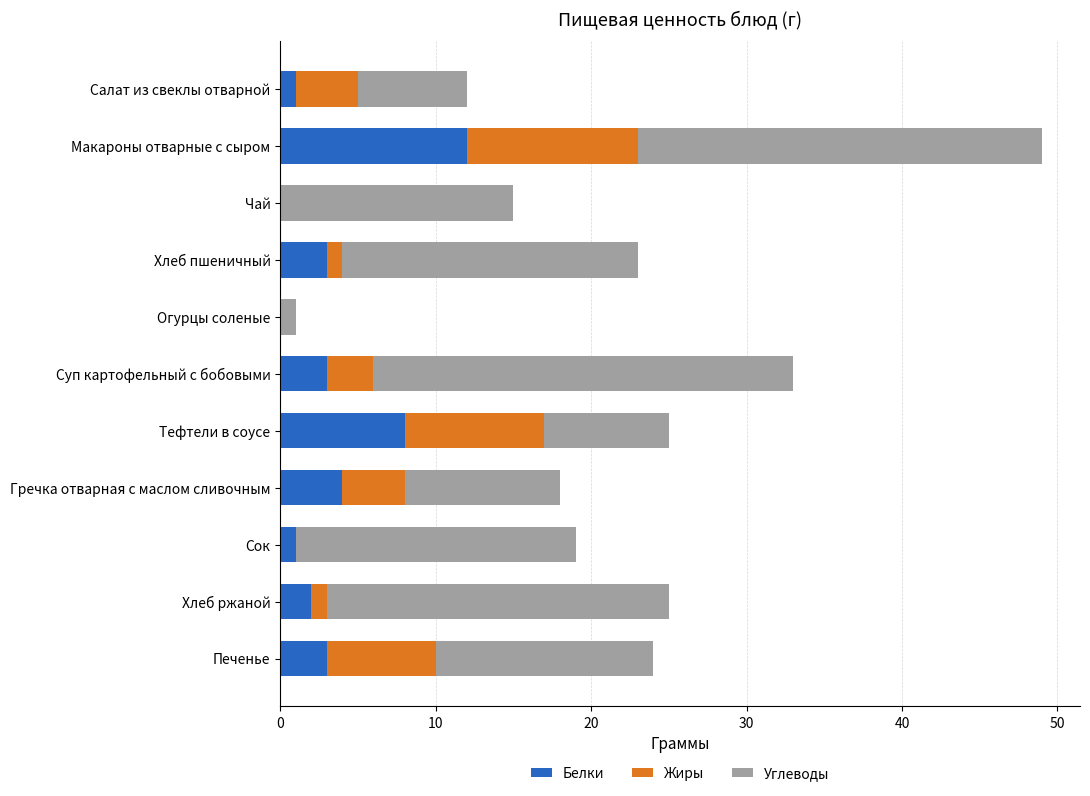

Read the Белки value at Макароны отварные с сыром.

12